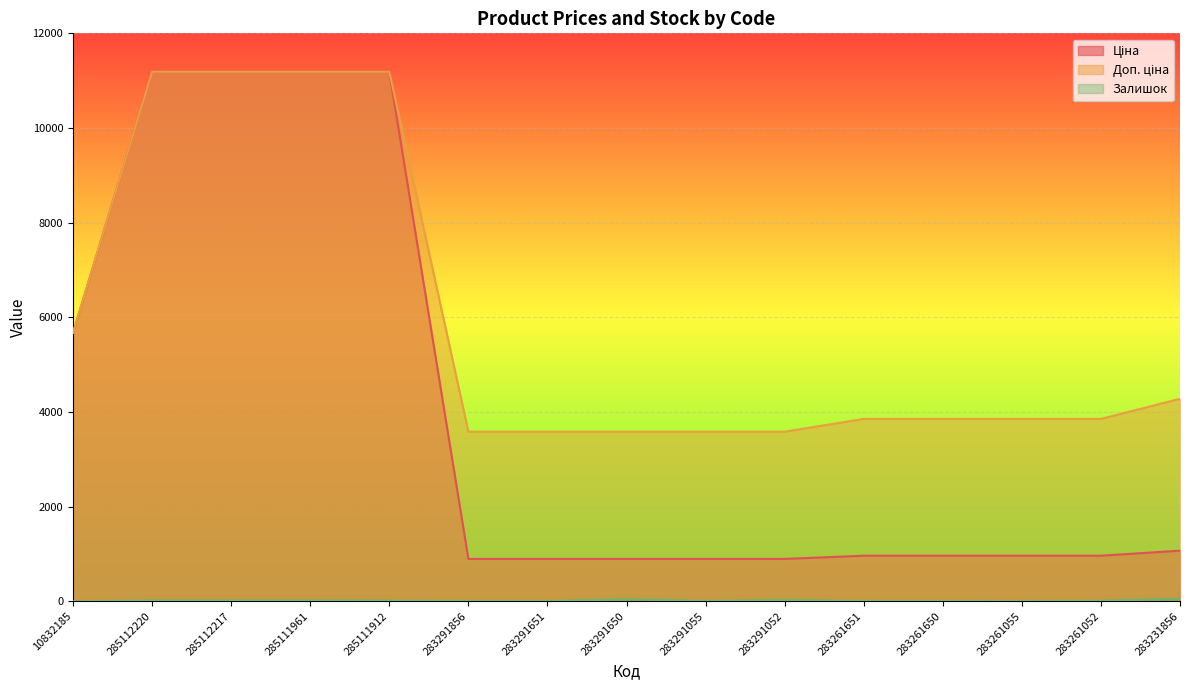

Does the chart display data point markers on the line(s)?

No